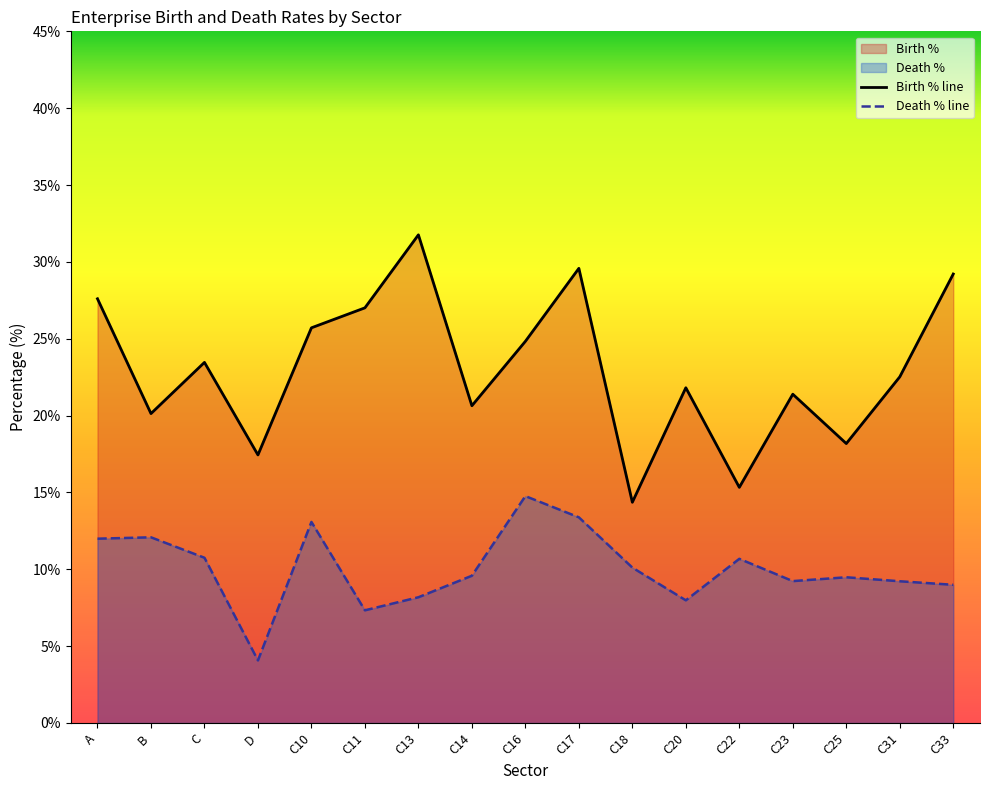

What position from the right is D?

14